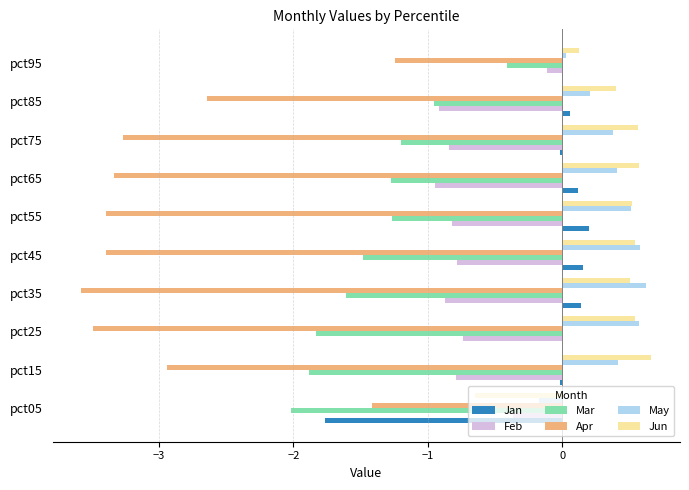

The value of Jan at pct25 is -0.0. True or false?

True